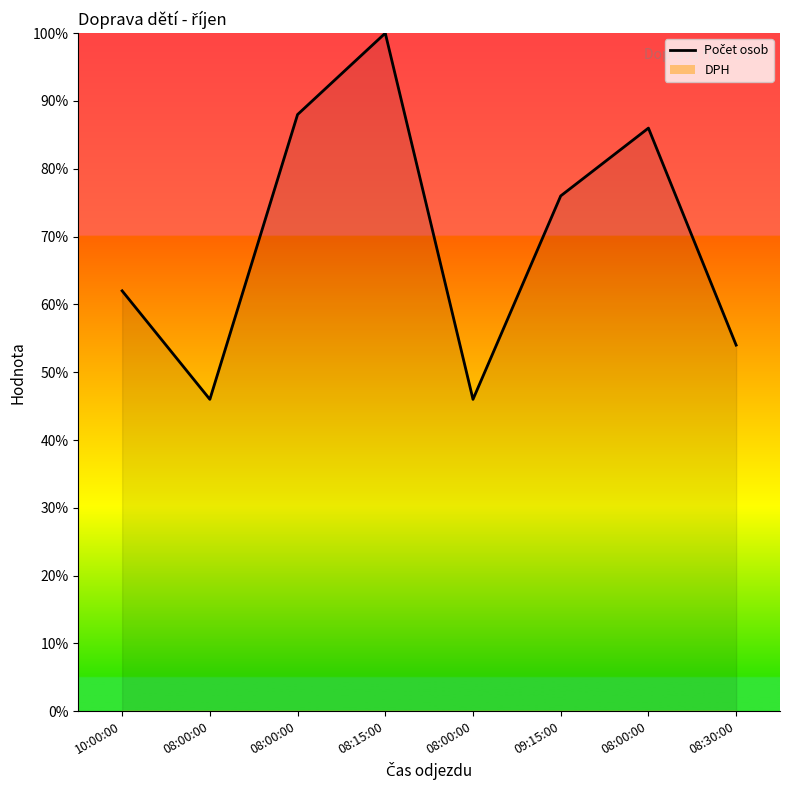

Reading left to right, transcribe all the data shown in this chart.

10:00:00=62	08:00:00=46	08:00:00=88	08:15:00=100	08:00:00=46	09:15:00=76	08:00:00=86	08:30:00=54